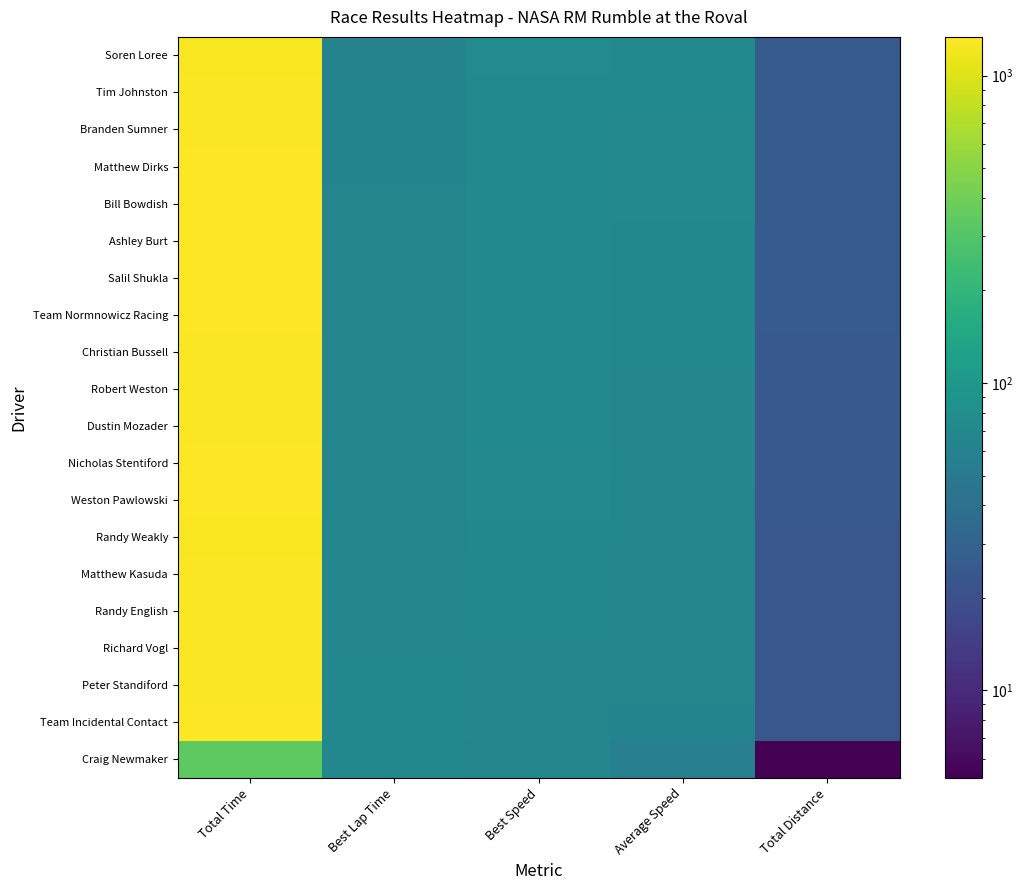

What is the total value across all series at Total Time?

25222.8